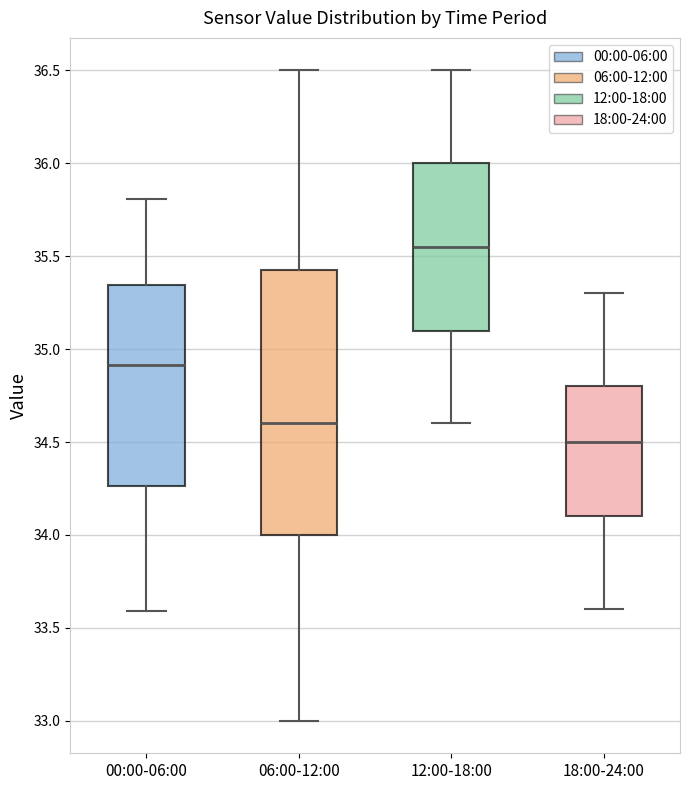

Reading left to right, transcribe this box plot: for each box, give where its median line is, the range the box spans, and where its two whiskers end, as read against the y-axis. The values are not printed on the chart, so give them approximately, as read against the axis.

00:00-06:00: median 34.90, box 34.25 to 35.35, whiskers 33.60 to 35.80
06:00-12:00: median 34.60, box 34.00 to 35.45, whiskers 33.00 to 36.50
12:00-18:00: median 35.55, box 35.10 to 36.00, whiskers 34.60 to 36.50
18:00-24:00: median 34.50, box 34.10 to 34.80, whiskers 33.60 to 35.30